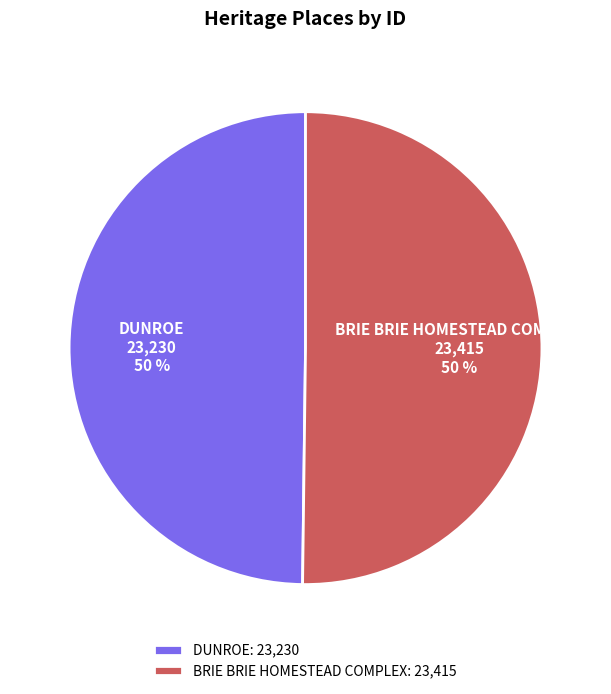

Approximately how many times larger is the value at DUNROE compared to BRIE BRIE HOMESTEAD COMPLEX?

1.0